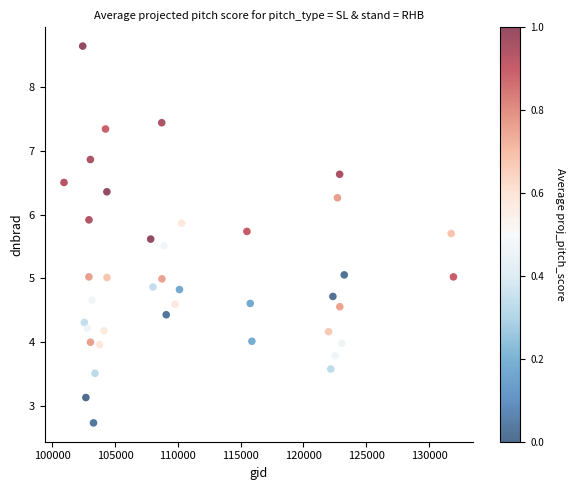

What is the range of X values (max minus min)?

31017.0